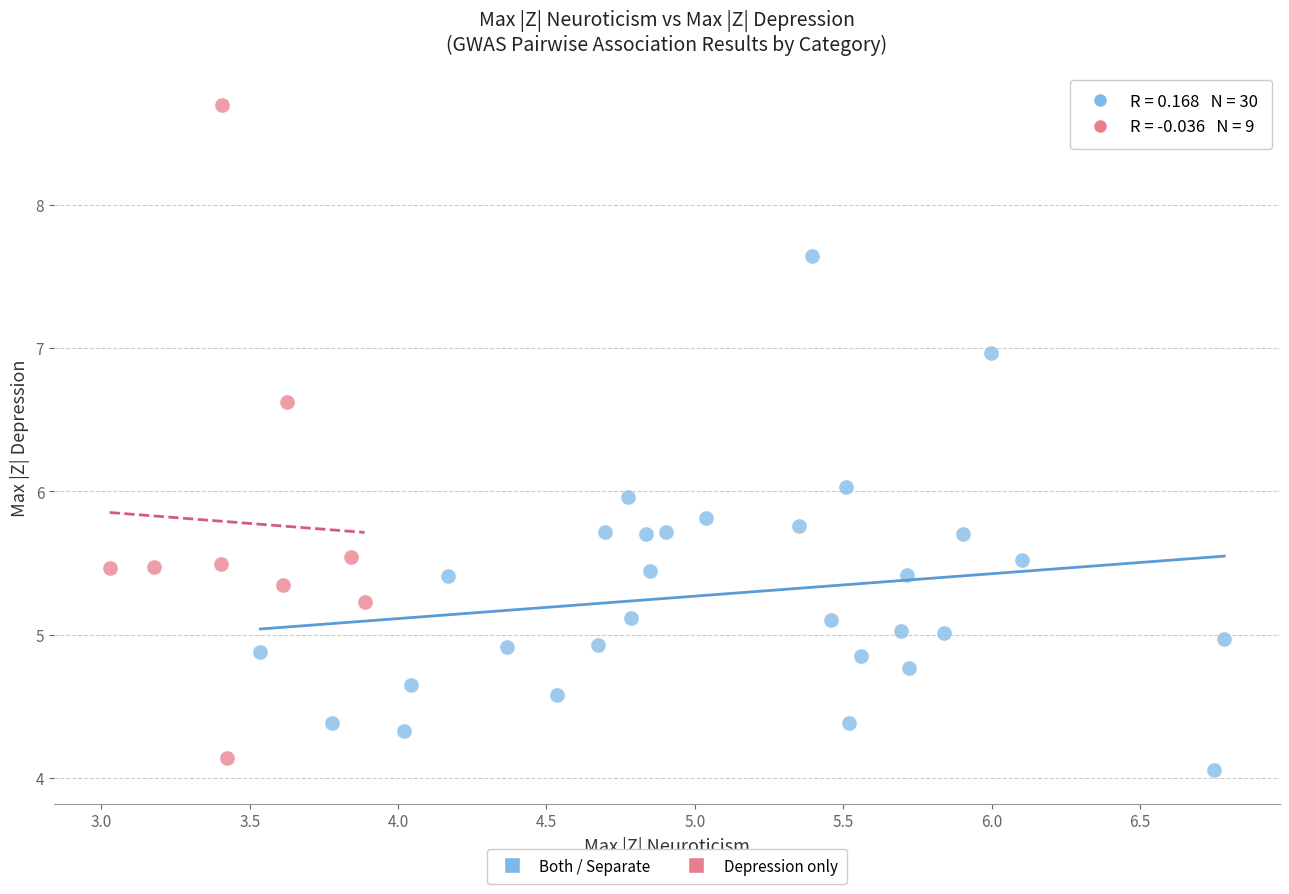

What are all the series names shown in the legend?

Both / Separate, Depression only